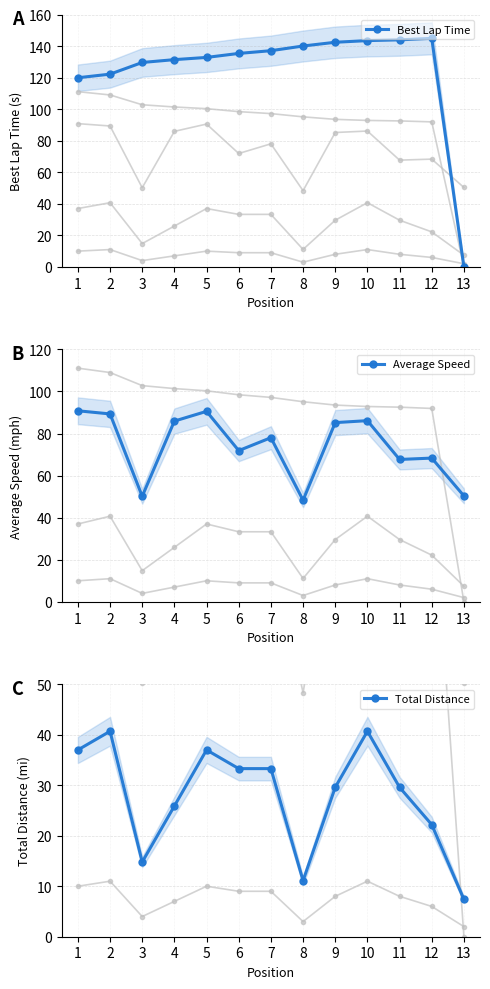

Which category has the lowest value across all series?

13